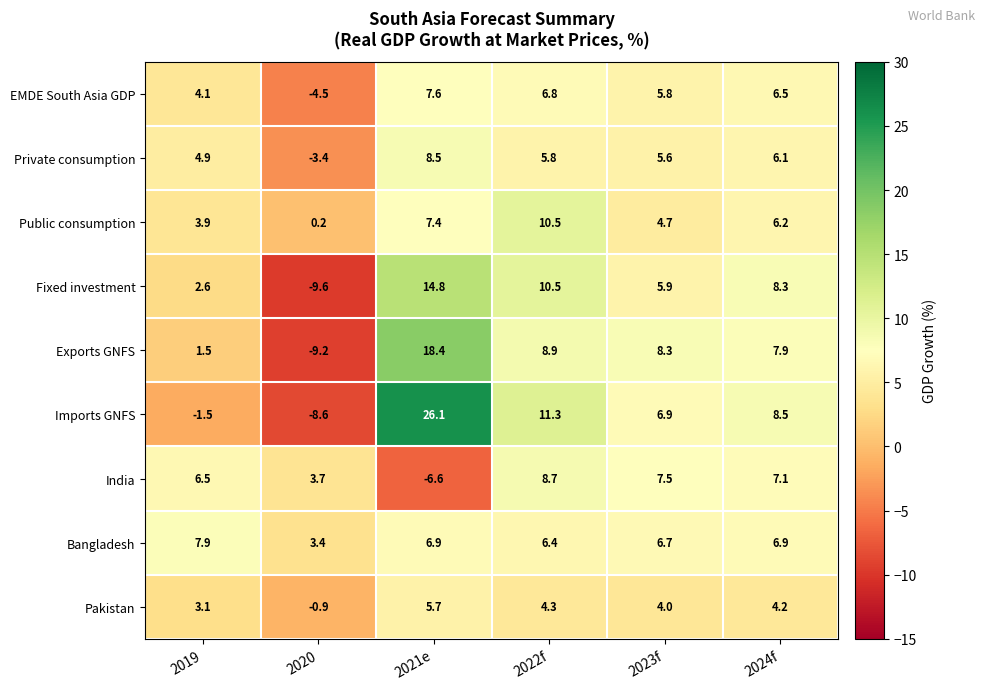

Which label corresponds to the largest value in the chart?

2021e